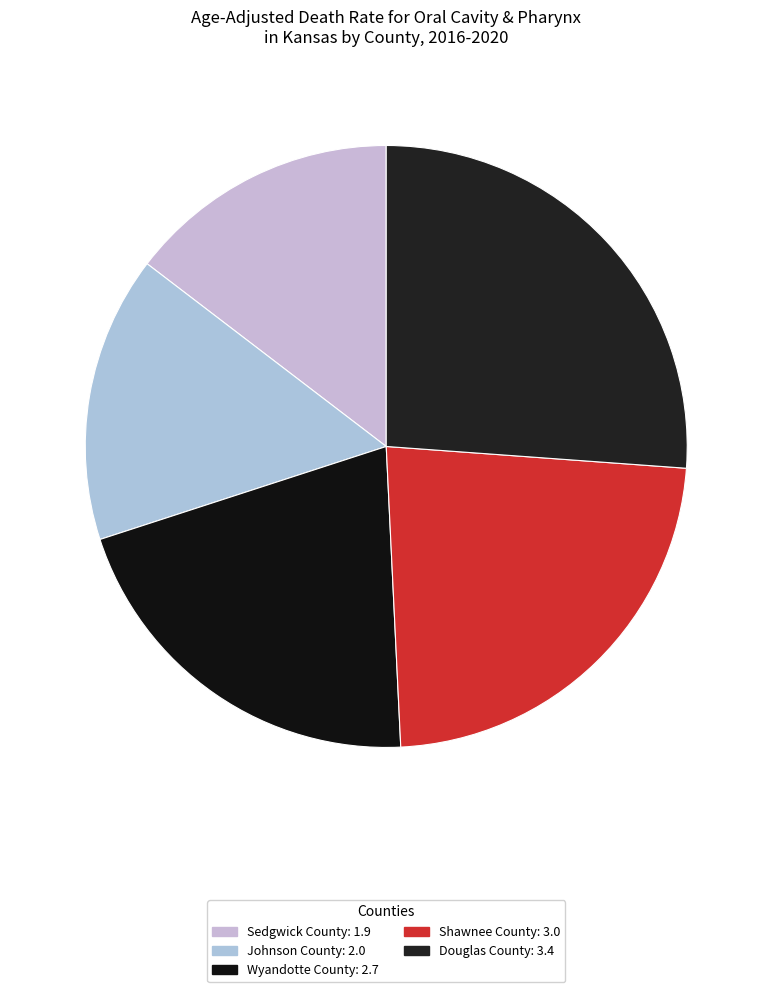

How many segments does this pie chart have?

5